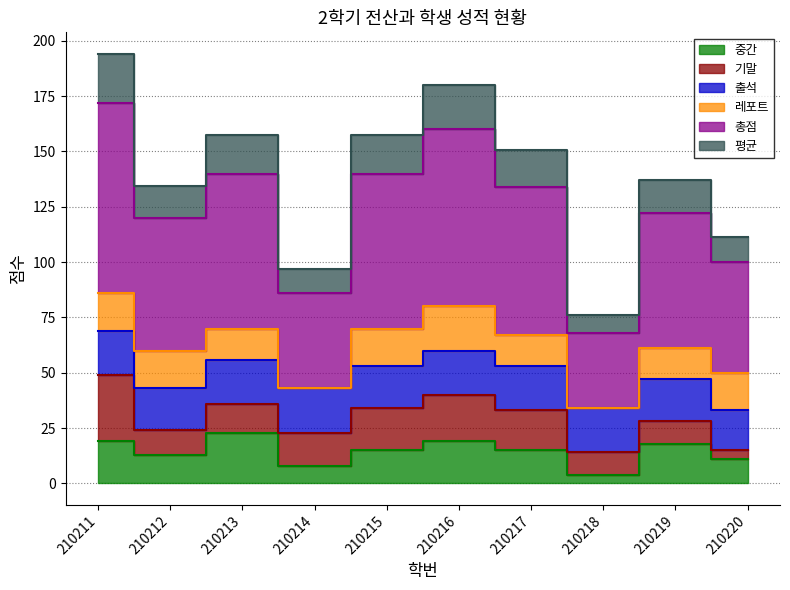

True or false: 총점 and 평균 cross at least once.

False